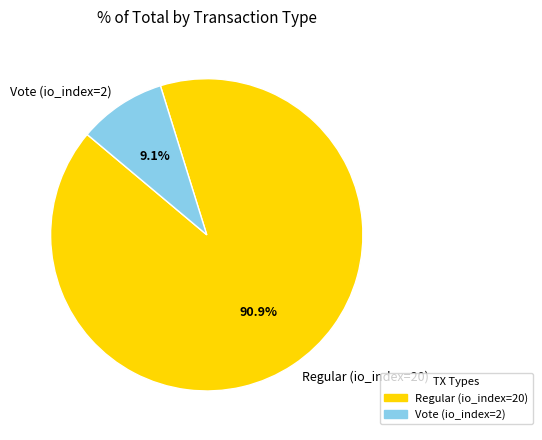

What is the smallest slice in the pie chart?

Vote (io_index=2)